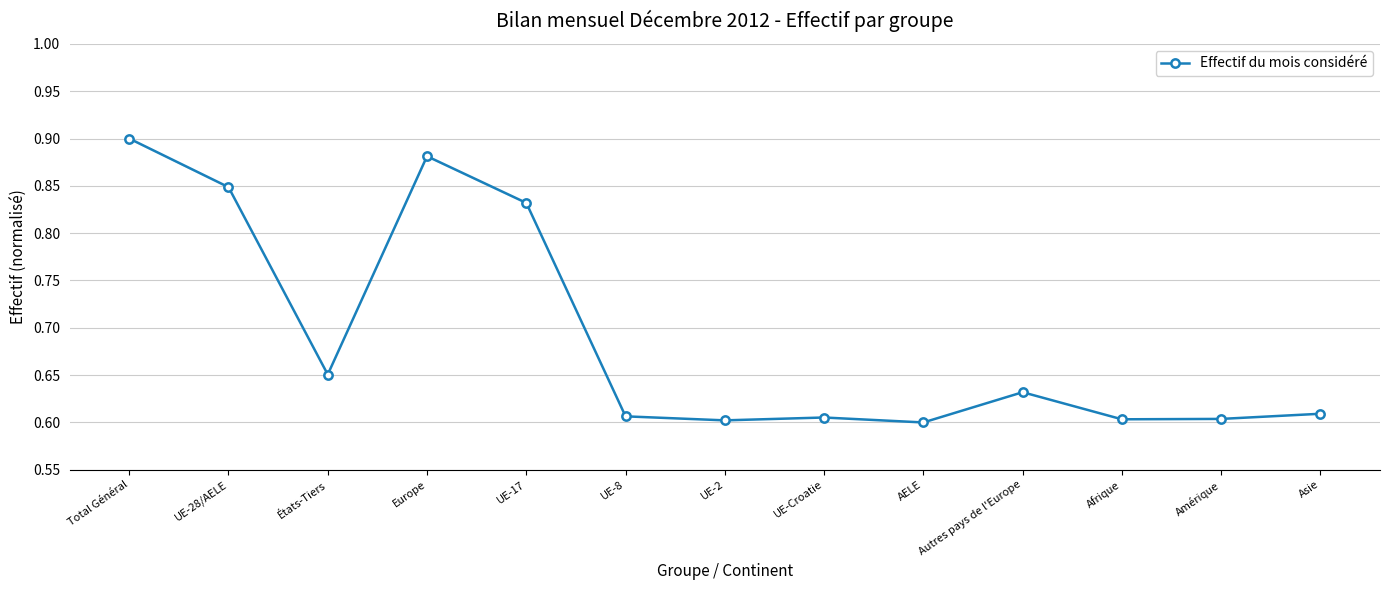

How many data points does each series have?

13